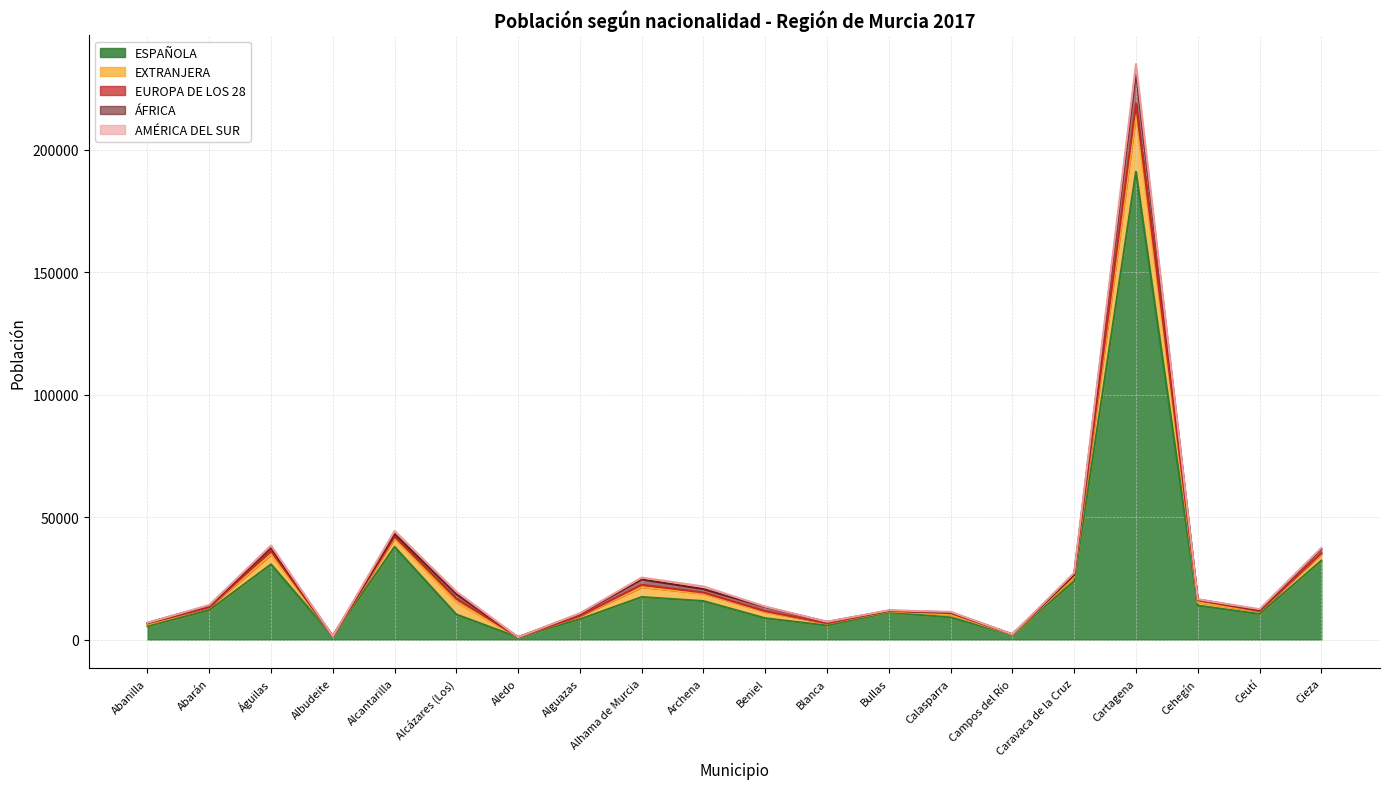

Which series has the widest spread of values?

ESPAÑOLA